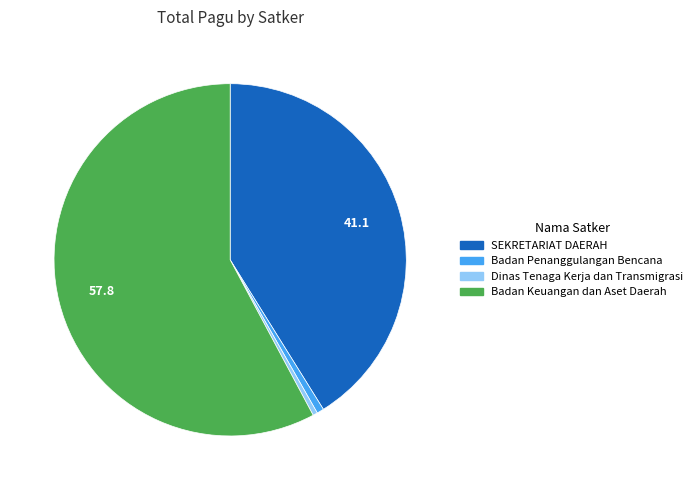

Is there any slice that represents more than half of the pie?

Yes